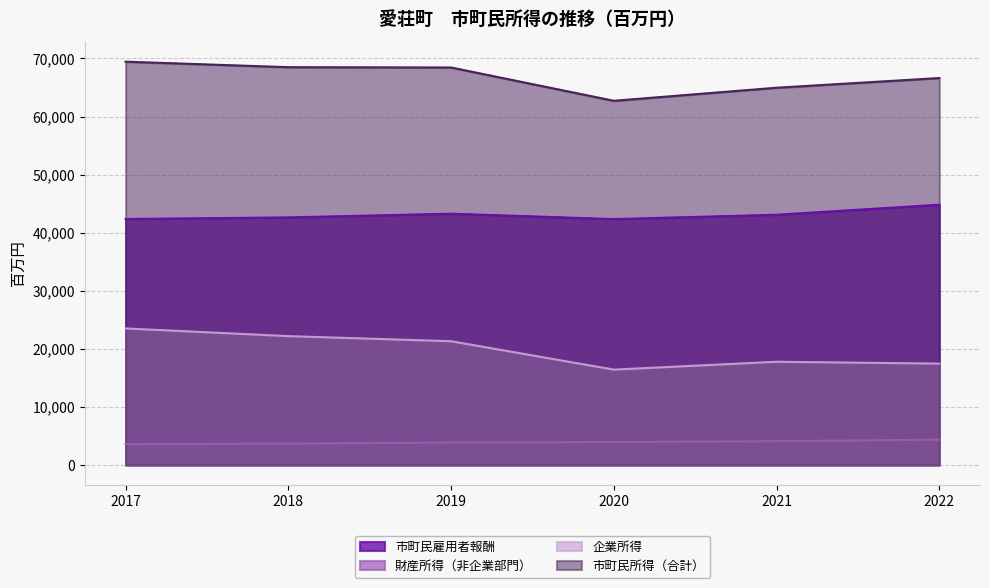

The value of 財産所得（非企業部門） at 2018 is 3679. True or false?

True